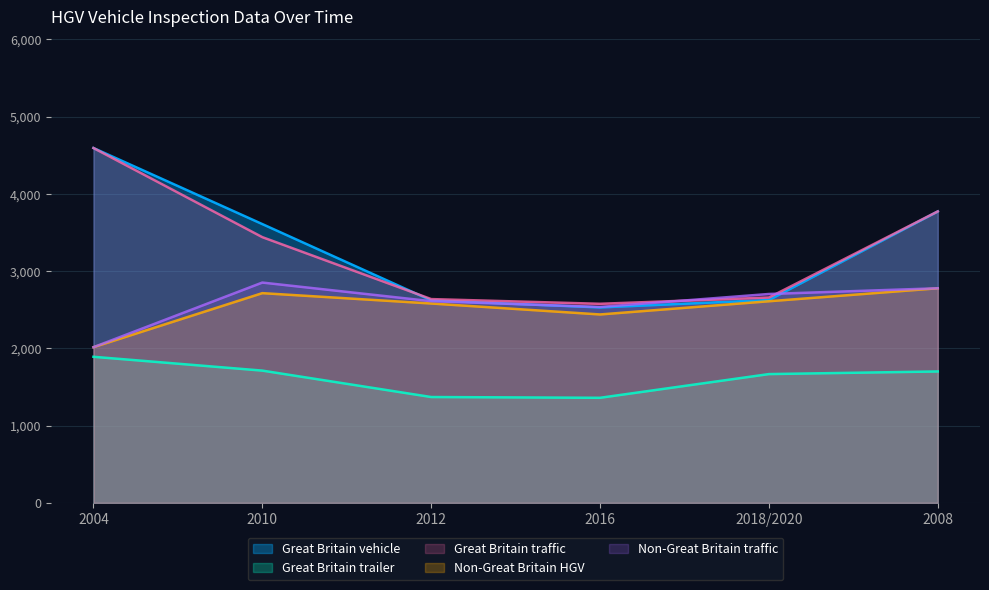

At how many categories does at least one series exceed 3313?

3